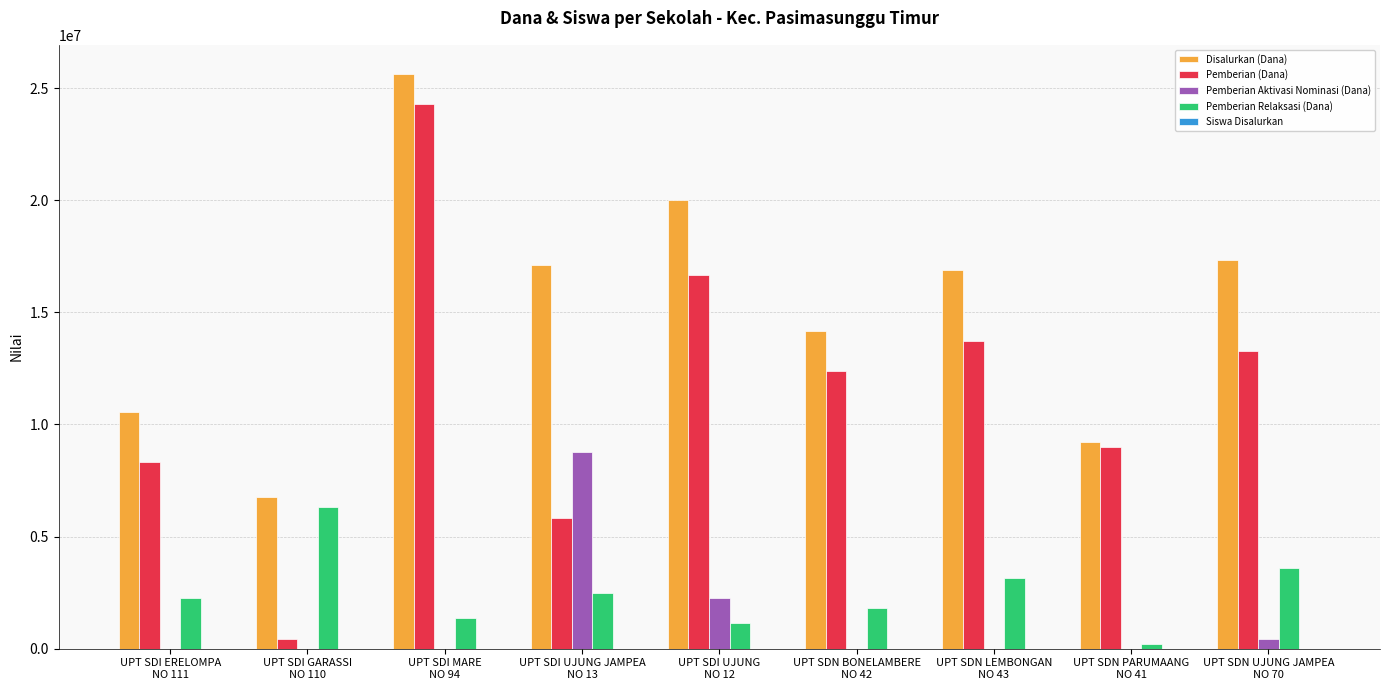

Which series has the largest total across all categories?

Disalurkan (Dana)